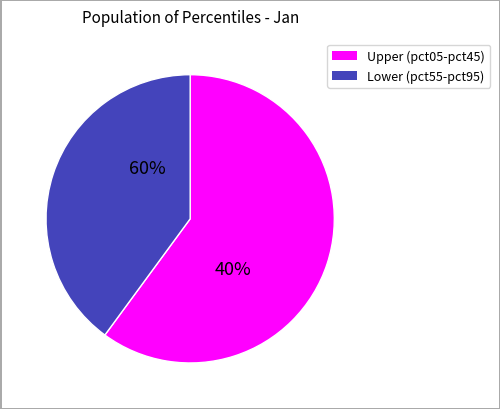

Is pct05 the majority of the pie?

No